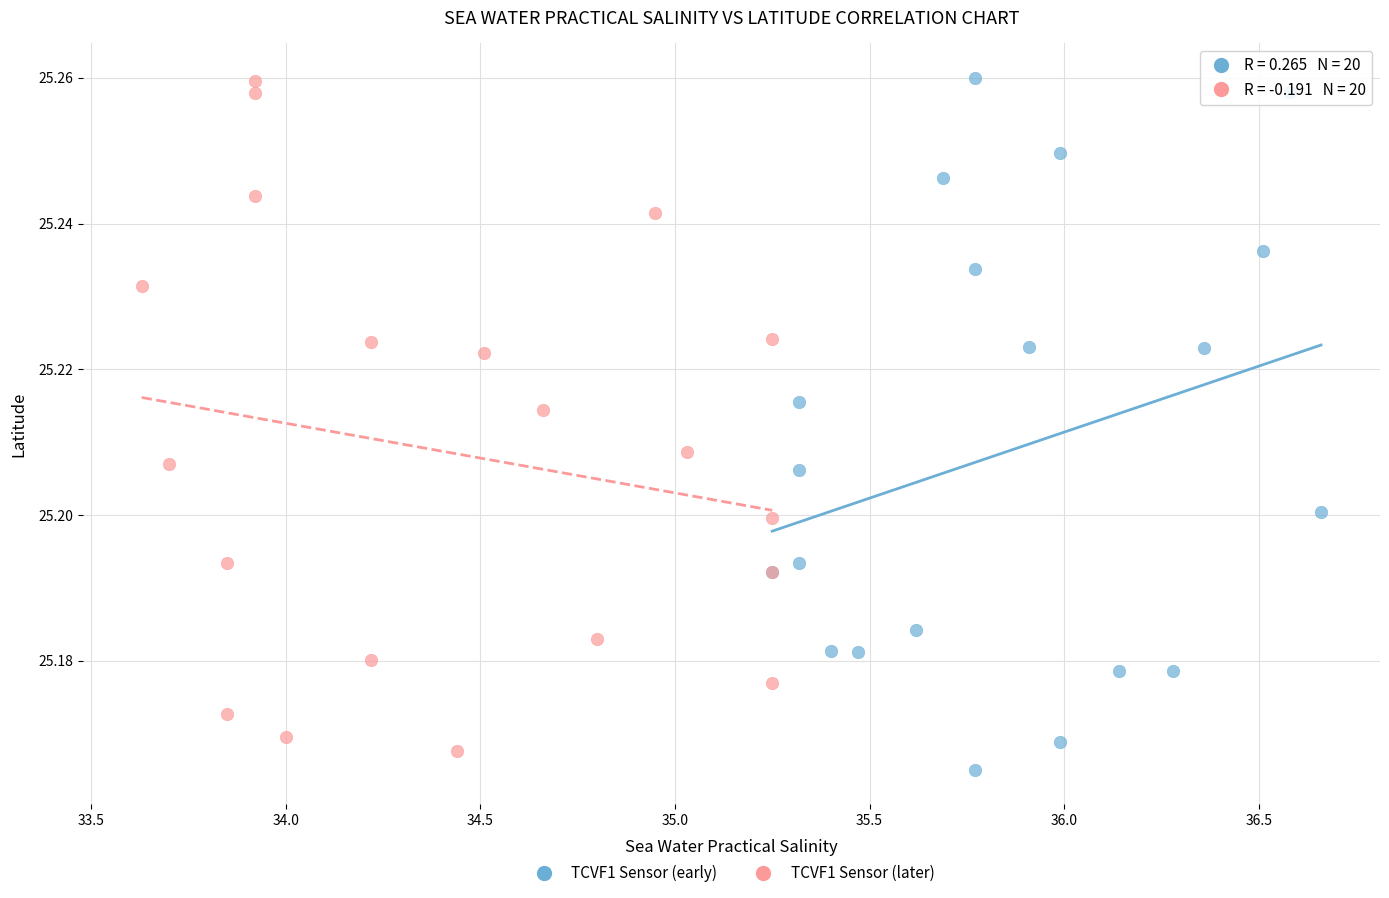

What are all the series names shown in the legend?

TCVF1 Sensor (early), TCVF1 Sensor (later)